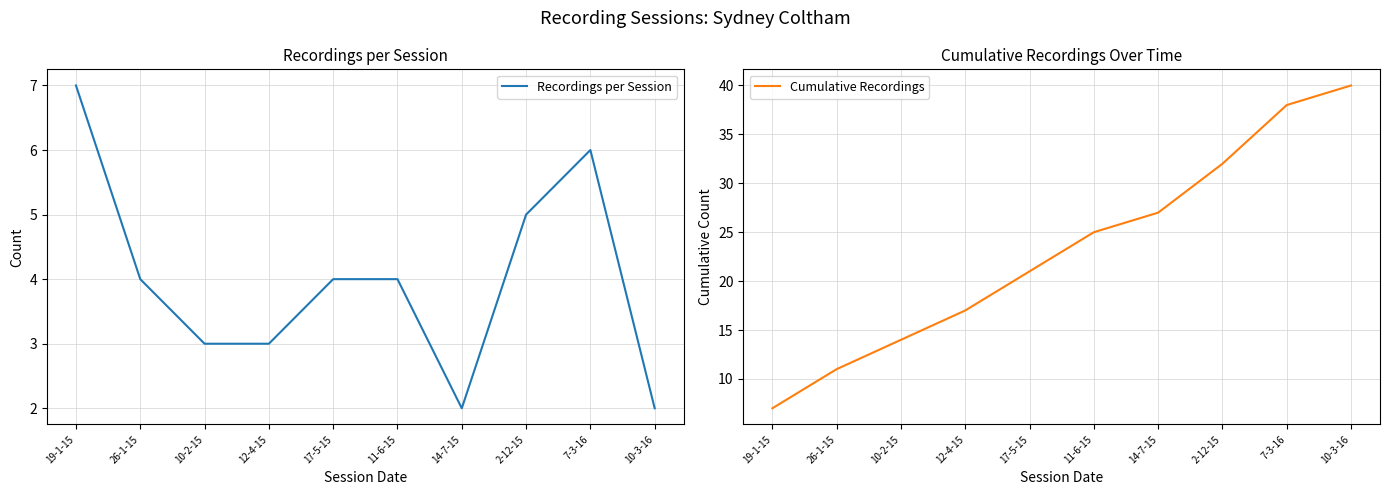

What is the label of the 6th point from the left?

11-6-15